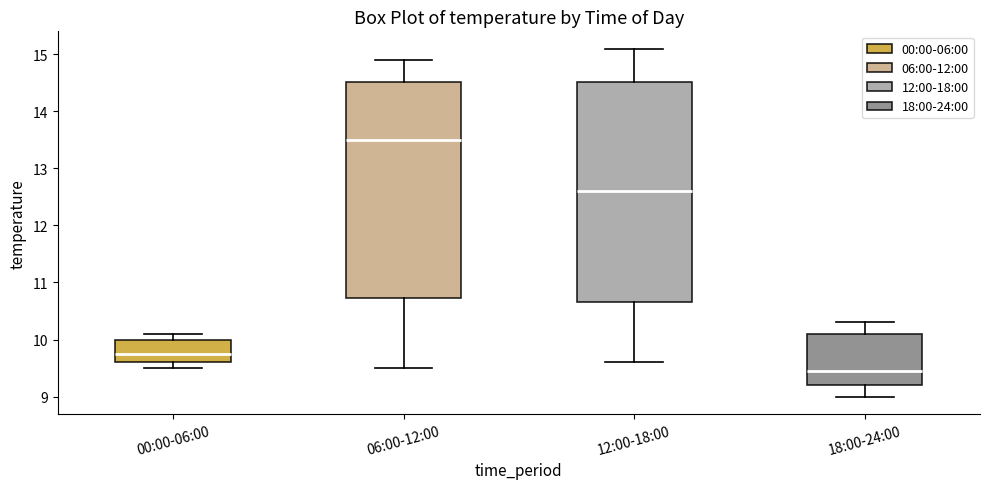

Which box has the highest median line?

06:00-12:00